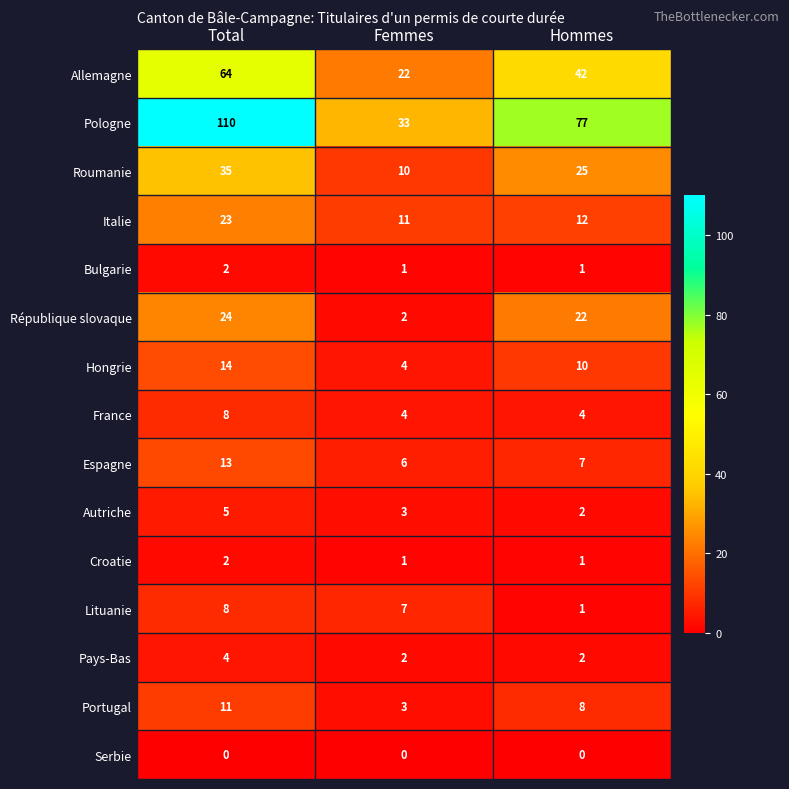

The Roumanie series shows 37 at Hommes. True or false?

False